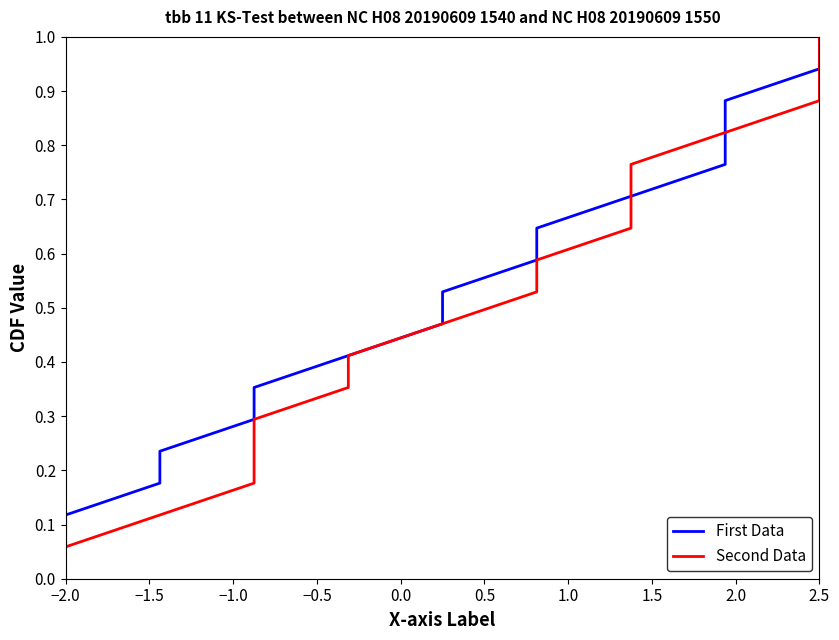

How many categories are shown in the chart?

17